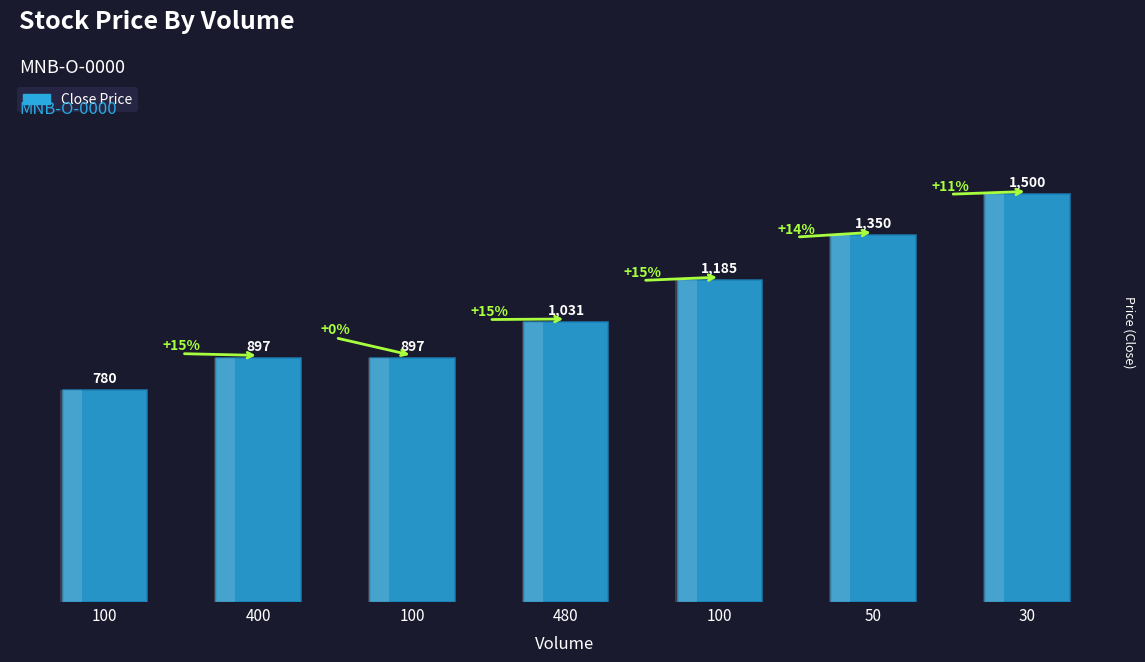

Reading left to right, what are all the values shown in this chart?

100=780	400=897	100=897	480=1031	100=1185	50=1350	30=1500